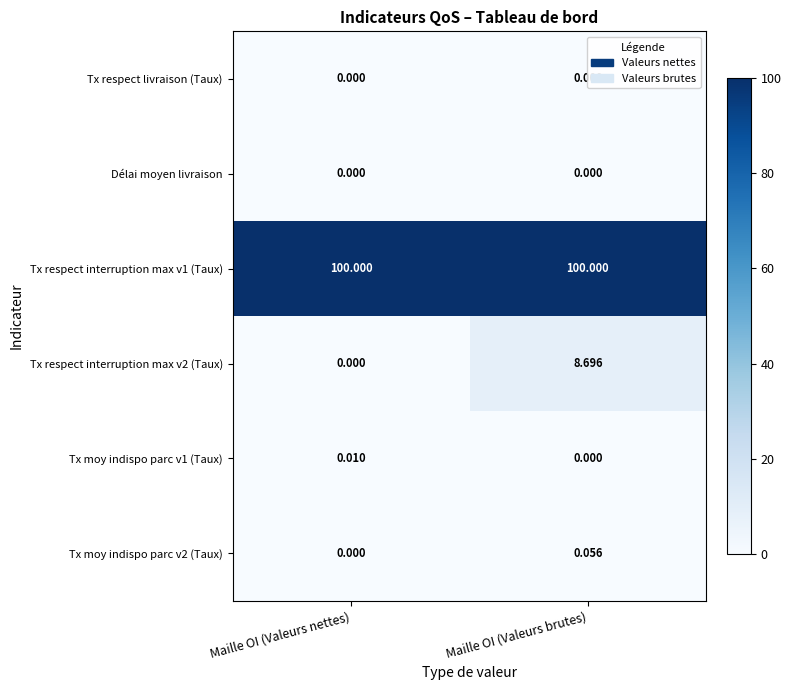

Rank the categories by Tx respect interruption max v2 (Taux) value from lowest to highest.

Maille OI (Valeurs nettes), Maille OI (Valeurs brutes)